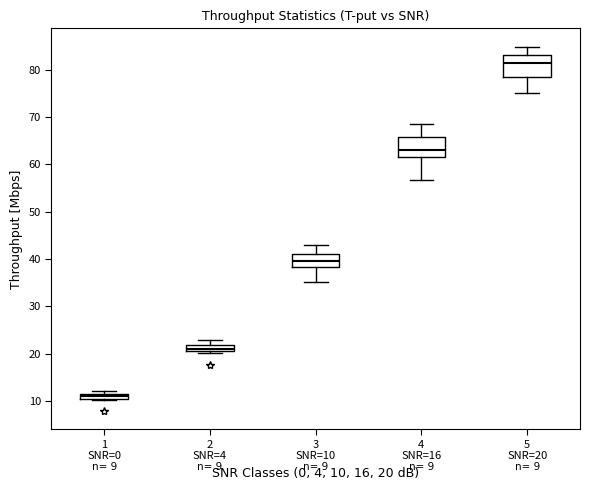

Which box's median line is the highest?

5 SNR=20